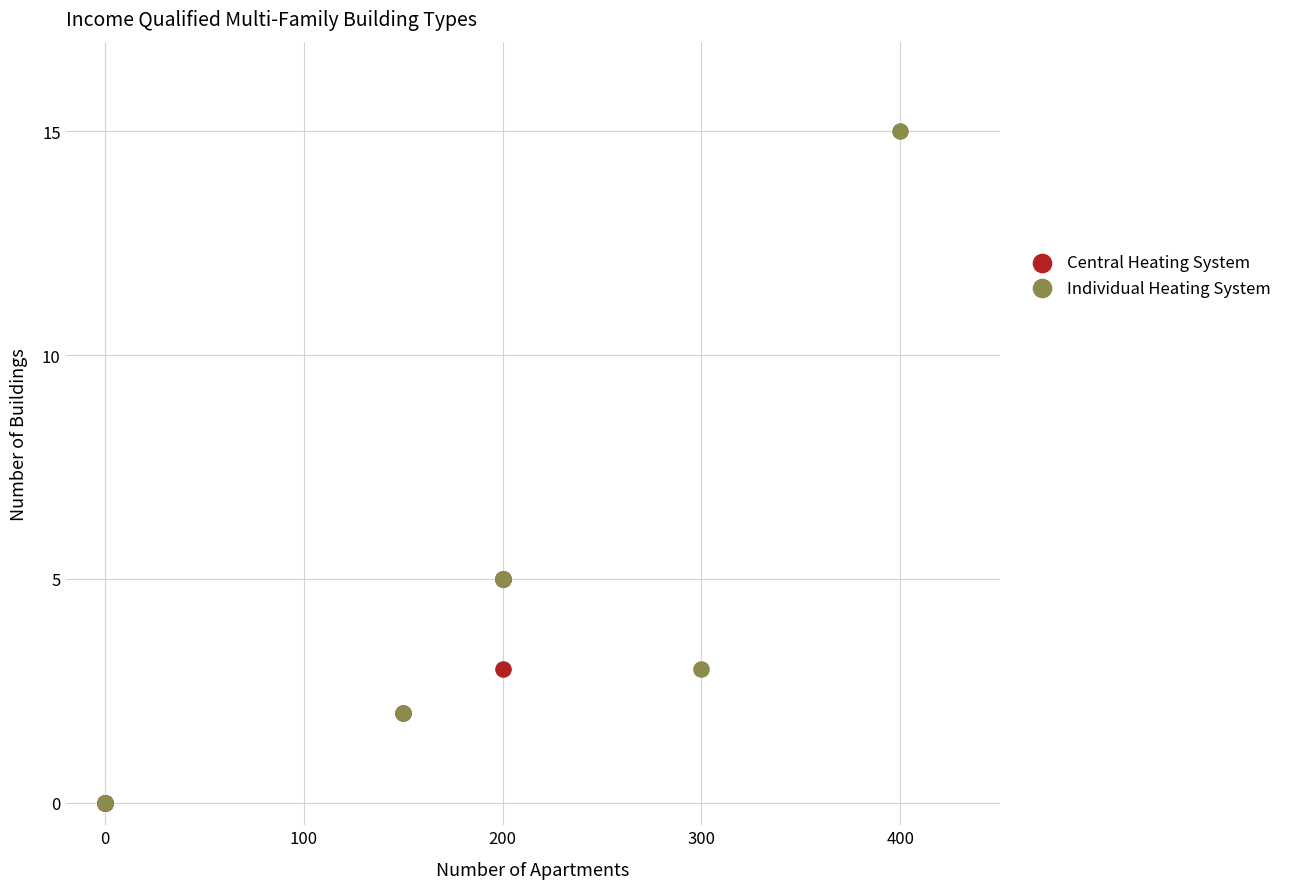

What are all the series names shown in the legend?

Central Heating System, Individual Heating System